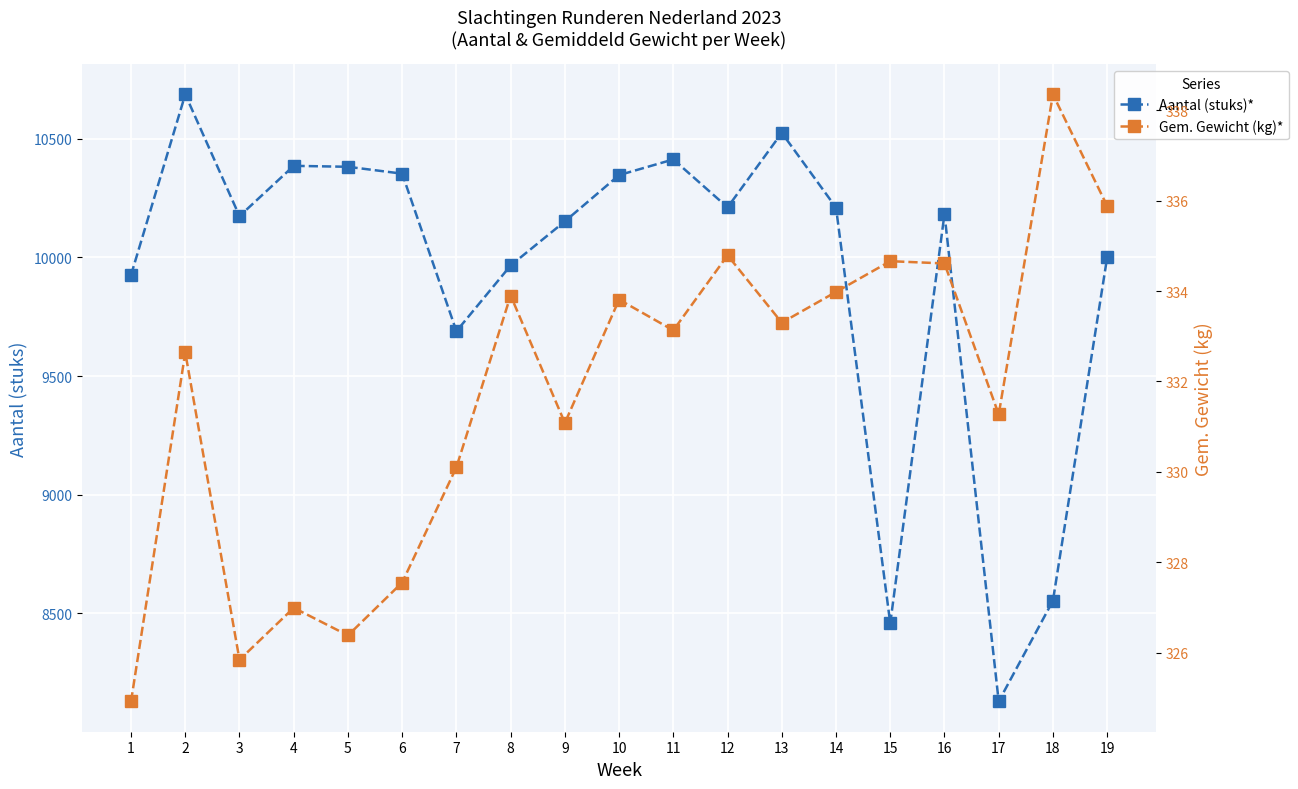

True or false: Aantal (stuks)* and Gem. Gewicht (kg)* intersect in this chart.

False